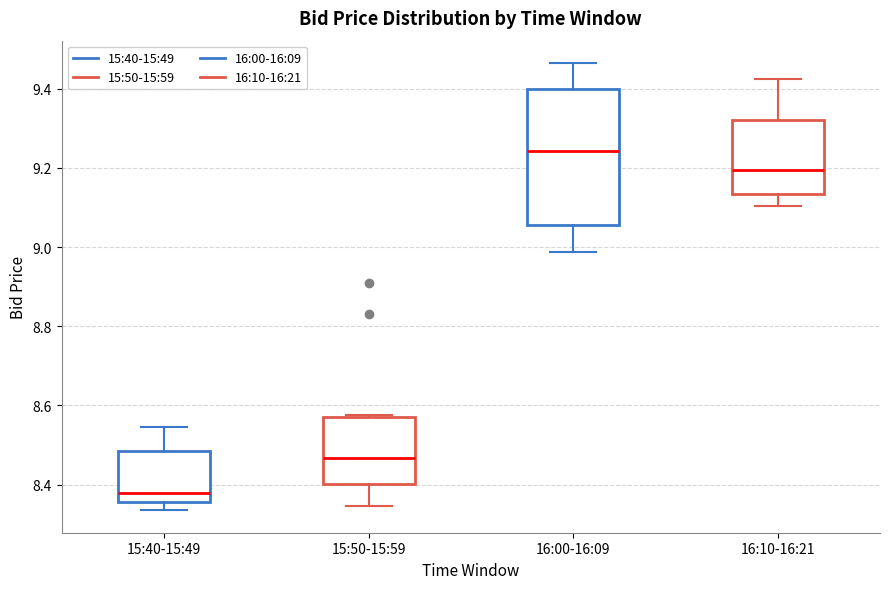

Reading left to right, read every box against the y-axis: the position of its median line, the range the box covers, and the ends of its whiskers. The values are not printed on the chart, so give them approximately, as read against the axis.

15:40-15:49: median 8.38, box 8.36 to 8.48, whiskers 8.34 to 8.54
15:50-15:59: median 8.46, box 8.40 to 8.58, whiskers 8.34 to 8.58
16:00-16:09: median 9.24, box 9.06 to 9.40, whiskers 8.98 to 9.46
16:10-16:21: median 9.20, box 9.14 to 9.32, whiskers 9.10 to 9.42